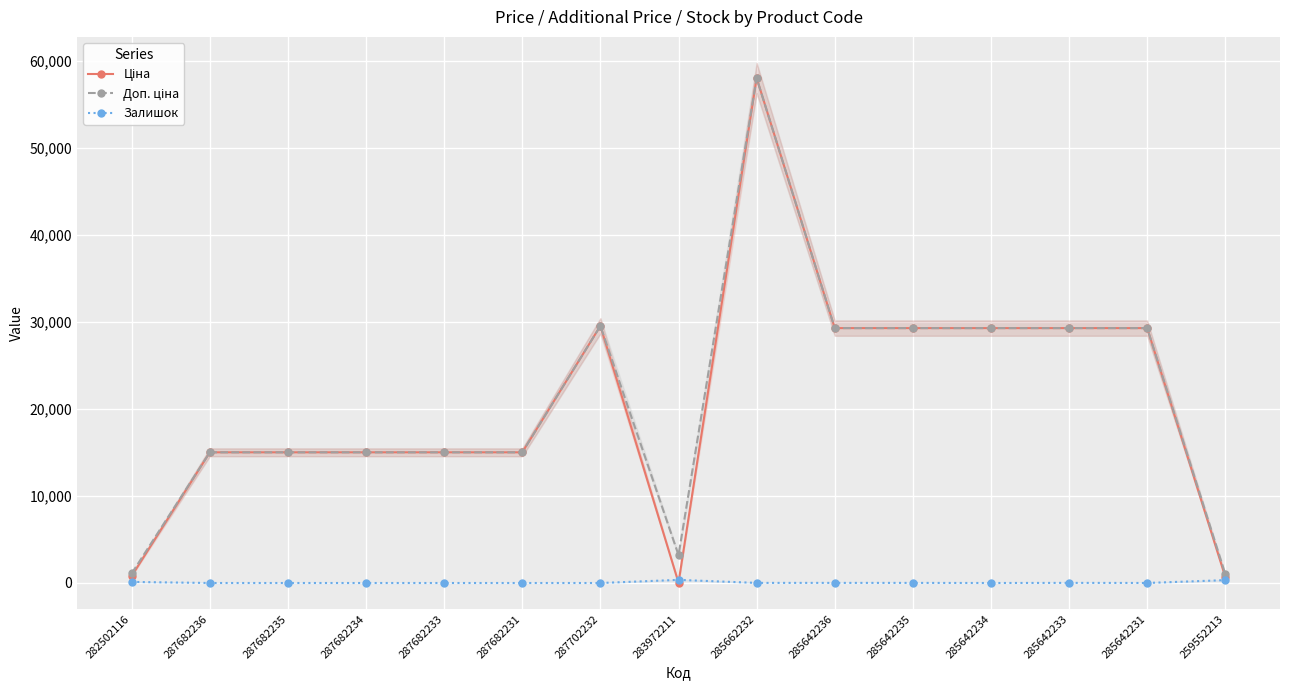

What is the total value across all series at 287682234?

30038.4